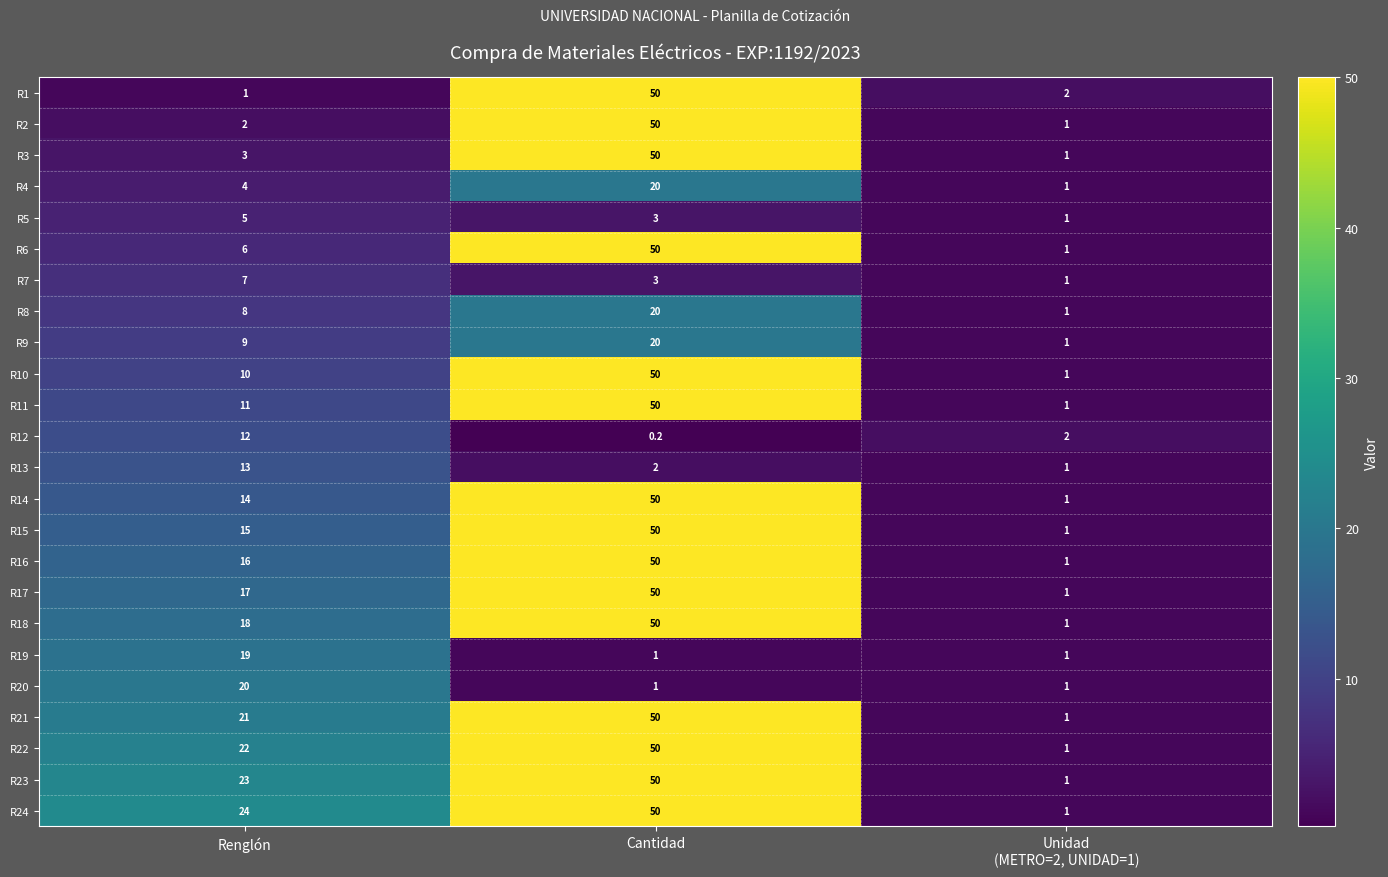

What is the difference between the maximum and minimum values in the R3 series?

49.0